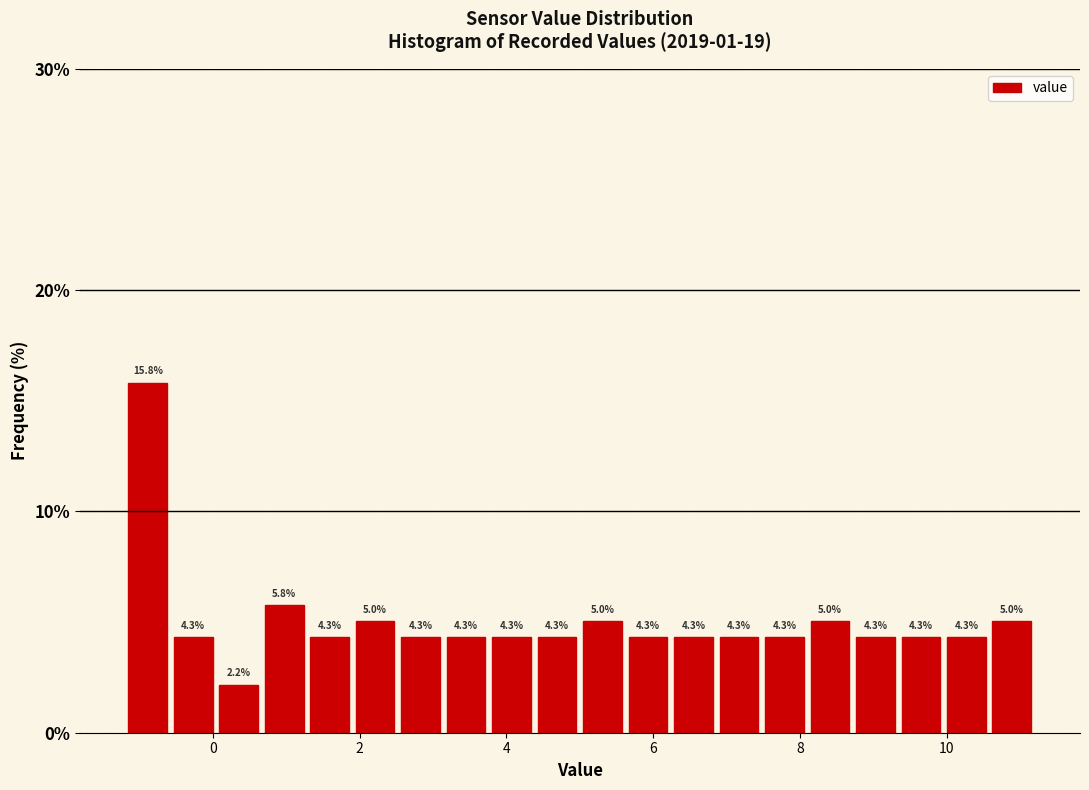

Read against the x-axis, roughly where is the centre of the tallest bar?

-0.8